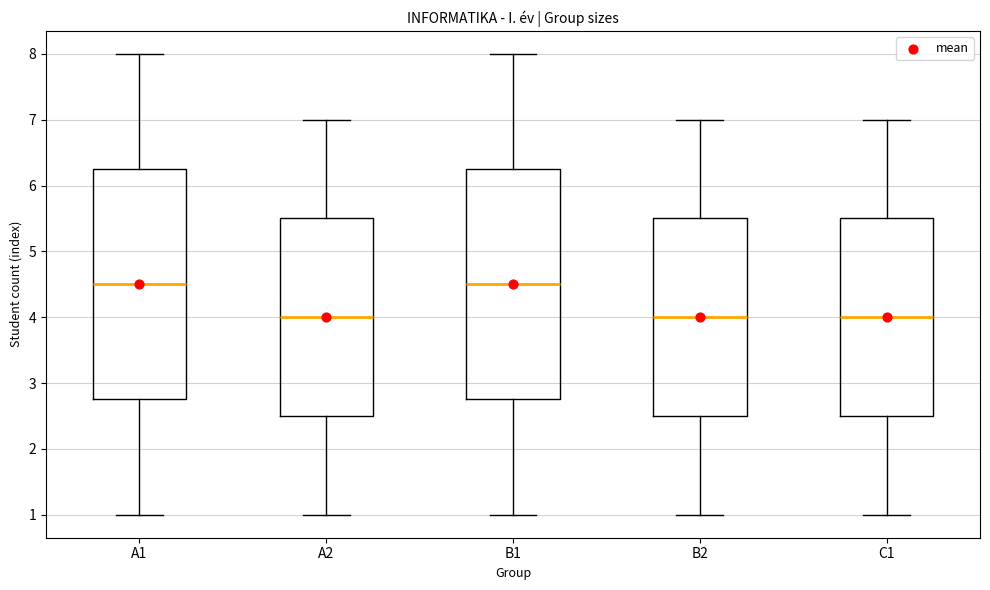

Reading left to right, read every box against the y-axis: the position of its median line, the range the box covers, and the ends of its whiskers. The values are not printed on the chart, so give them approximately, as read against the axis.

A1: median 4.5, box 2.8 to 6.3, whiskers 1.0 to 8.0
A2: median 4.0, box 2.5 to 5.5, whiskers 1.0 to 7.0
B1: median 4.5, box 2.8 to 6.3, whiskers 1.0 to 8.0
B2: median 4.0, box 2.5 to 5.5, whiskers 1.0 to 7.0
C1: median 4.0, box 2.5 to 5.5, whiskers 1.0 to 7.0